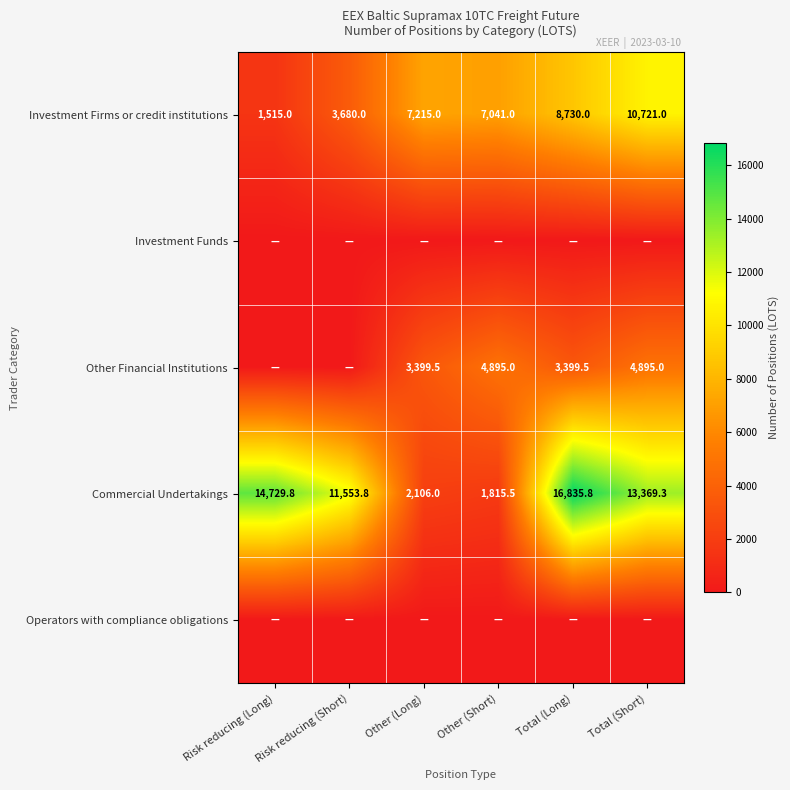

What is the difference between the second highest and minimum values in the Commercial Undertakings series?

12914.3